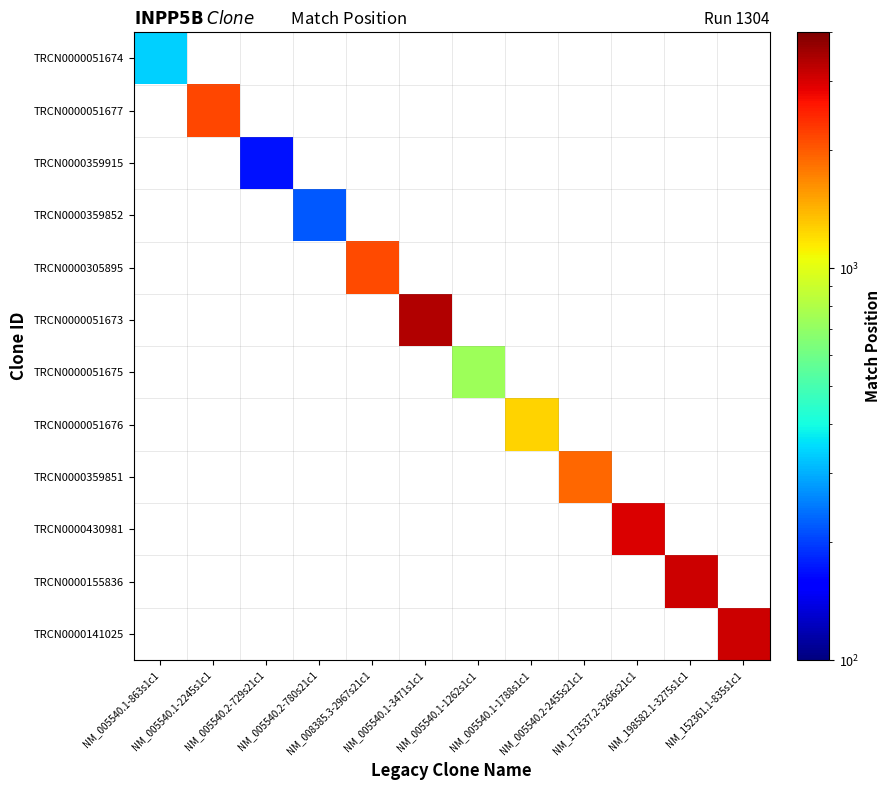

At how many categories does at least one series exceed 2221?

4